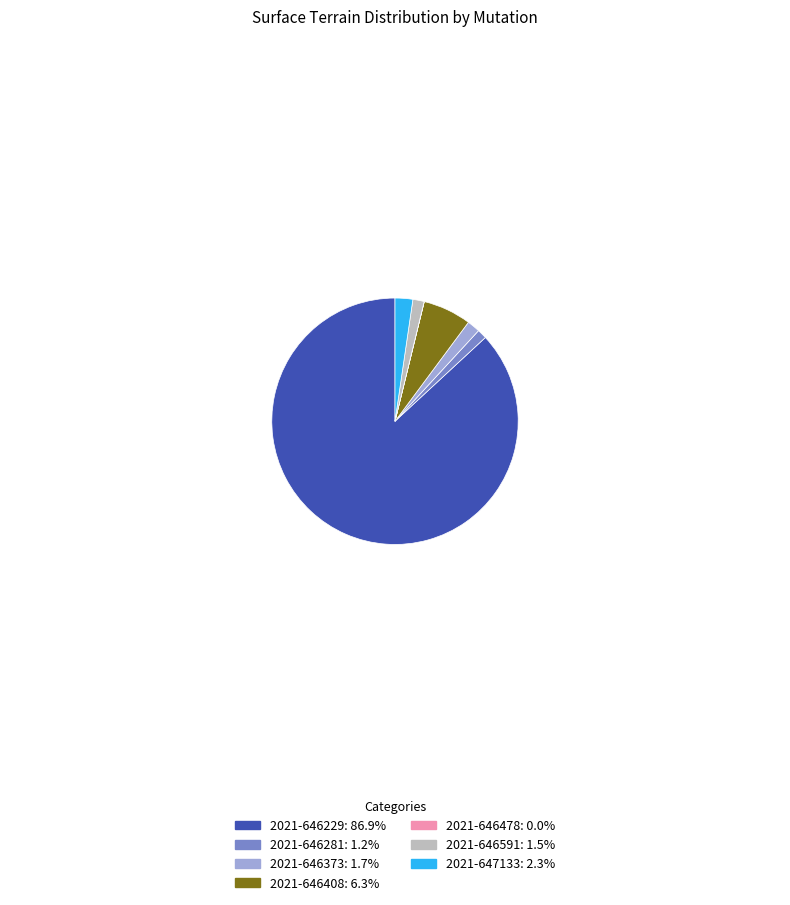

The 2021-647133 slice represents 31% of the pie. True or false?

False